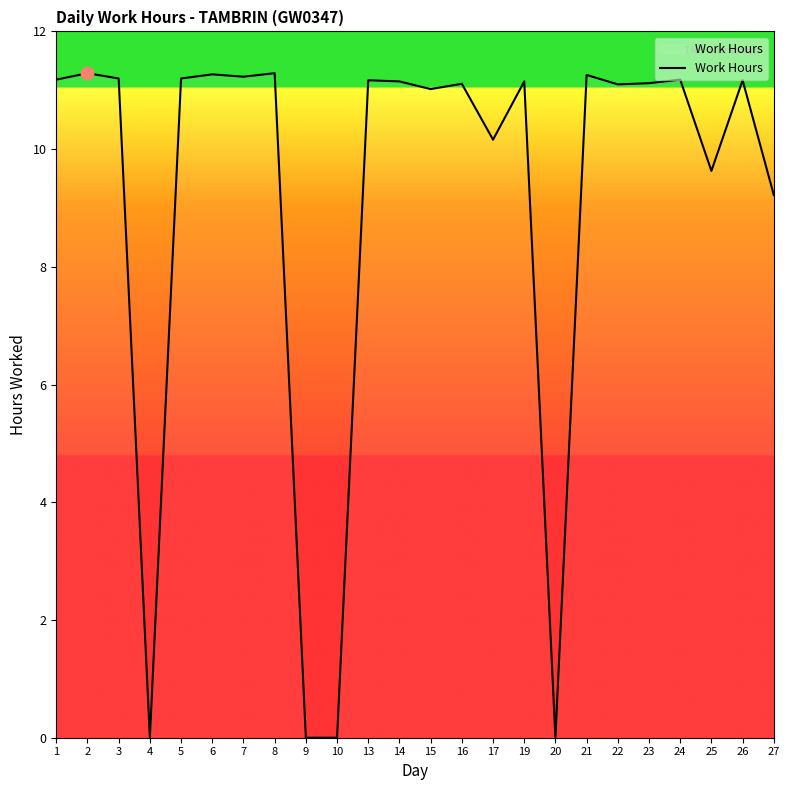

What is the change in value from 17 to 24?

+1.0